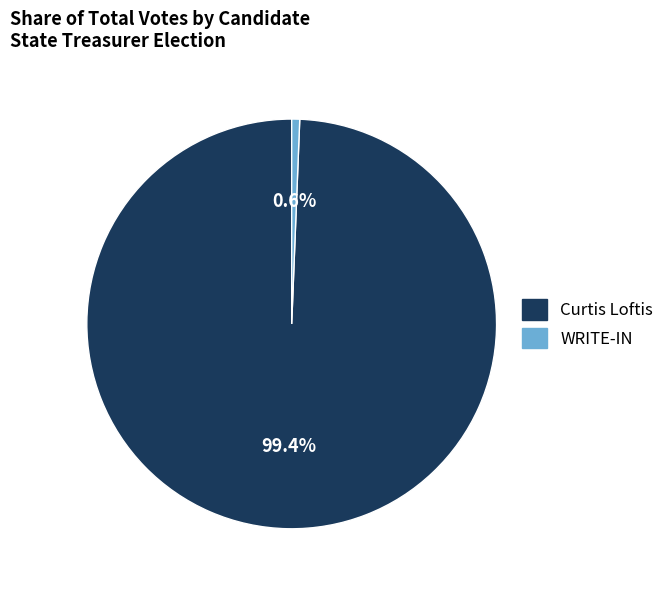

What percentage do WRITE-IN and Curtis Loftis together represent?

100.0%